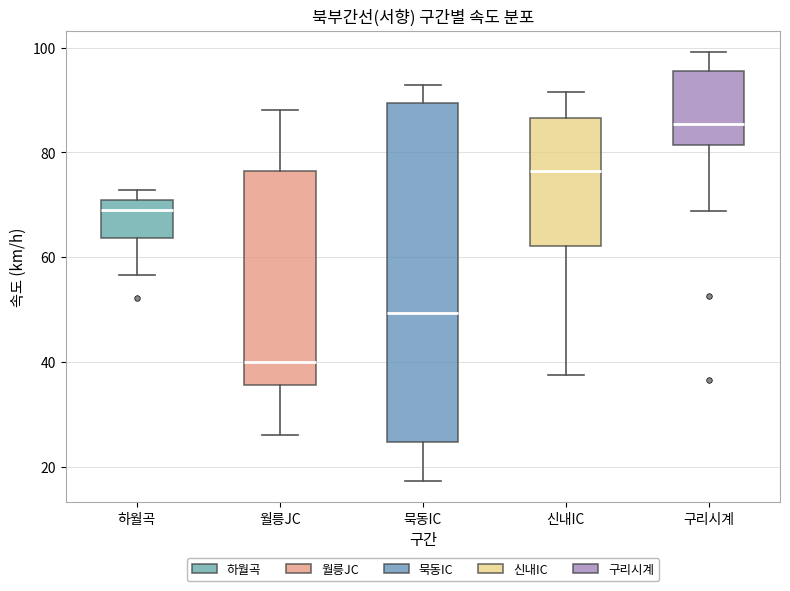

Reading left to right, read every box against the y-axis: the position of its median line, the range the box covers, and the ends of its whiskers. The values are not printed on the chart, so give them approximately, as read against the axis.

하월곡: median 68, box 64 to 70, whiskers 56 to 72
월릉JC: median 40, box 36 to 76, whiskers 26 to 88
묵동IC: median 50, box 24 to 90, whiskers 18 to 92
신내IC: median 76, box 62 to 86, whiskers 38 to 92
구리시계: median 86, box 82 to 96, whiskers 68 to 100